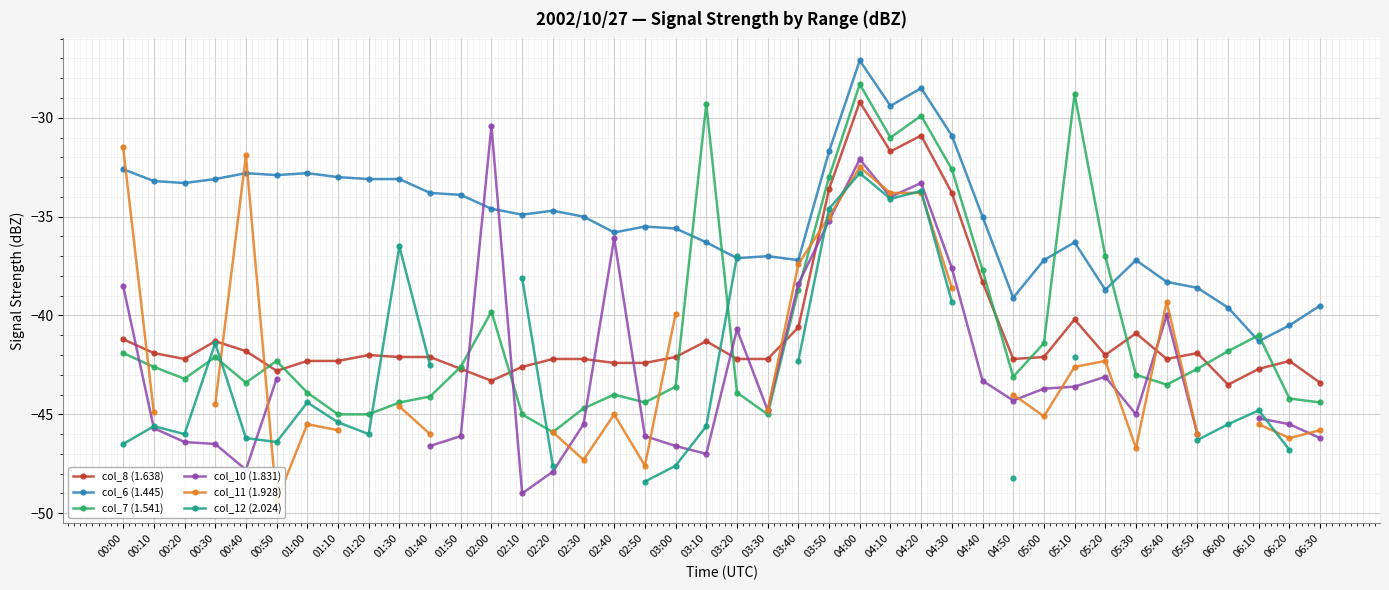

At which label is col_6 (1.445) closest to -34?

01:50